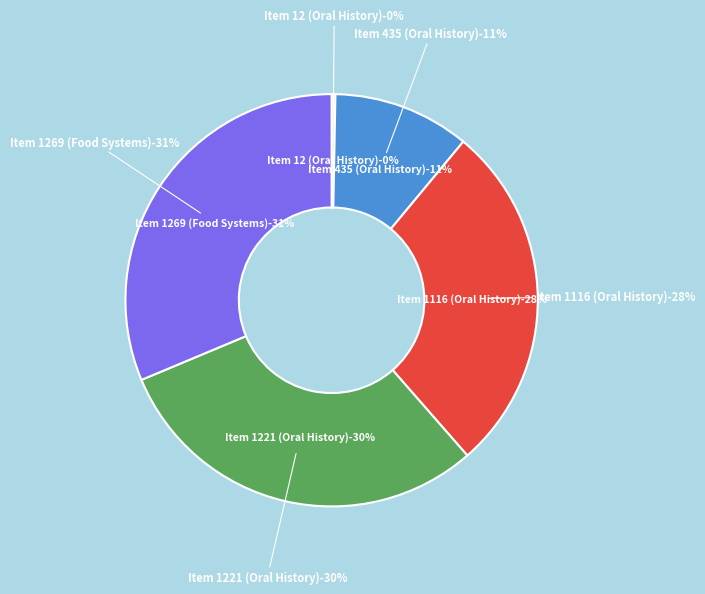

To the nearest percent, what is the average slice percentage?

20%